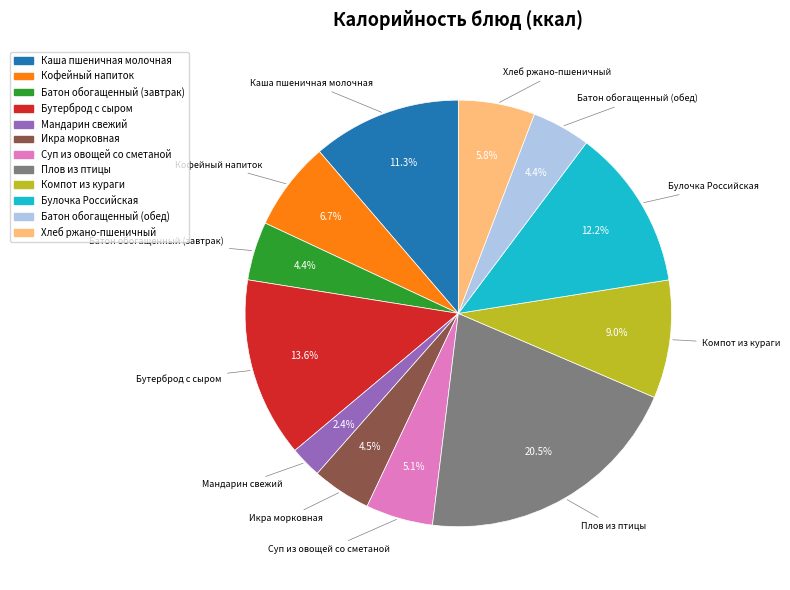

To the nearest percent, what is the difference between the largest and smallest slice percentages?

18%